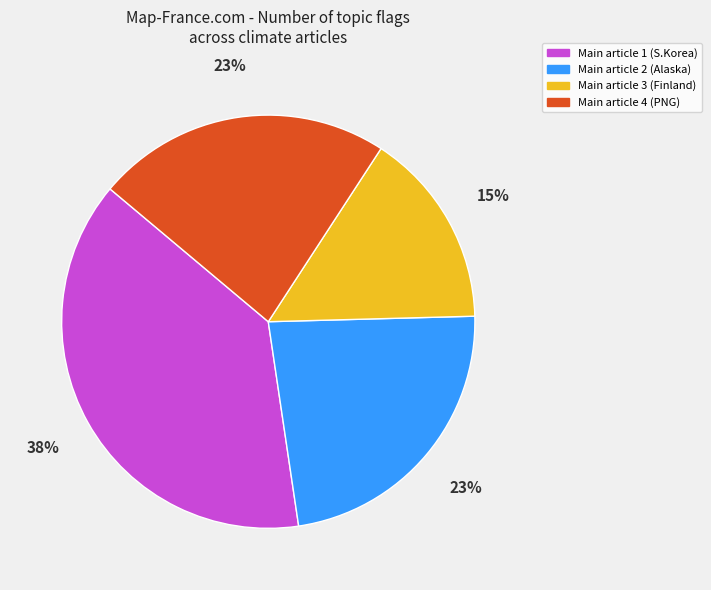

Count the number of slices in the pie.

4